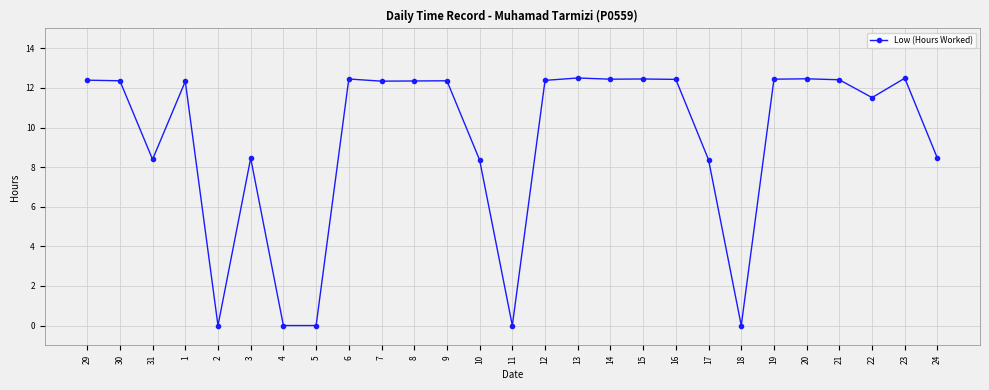

What is the greatest value displayed?

12.5